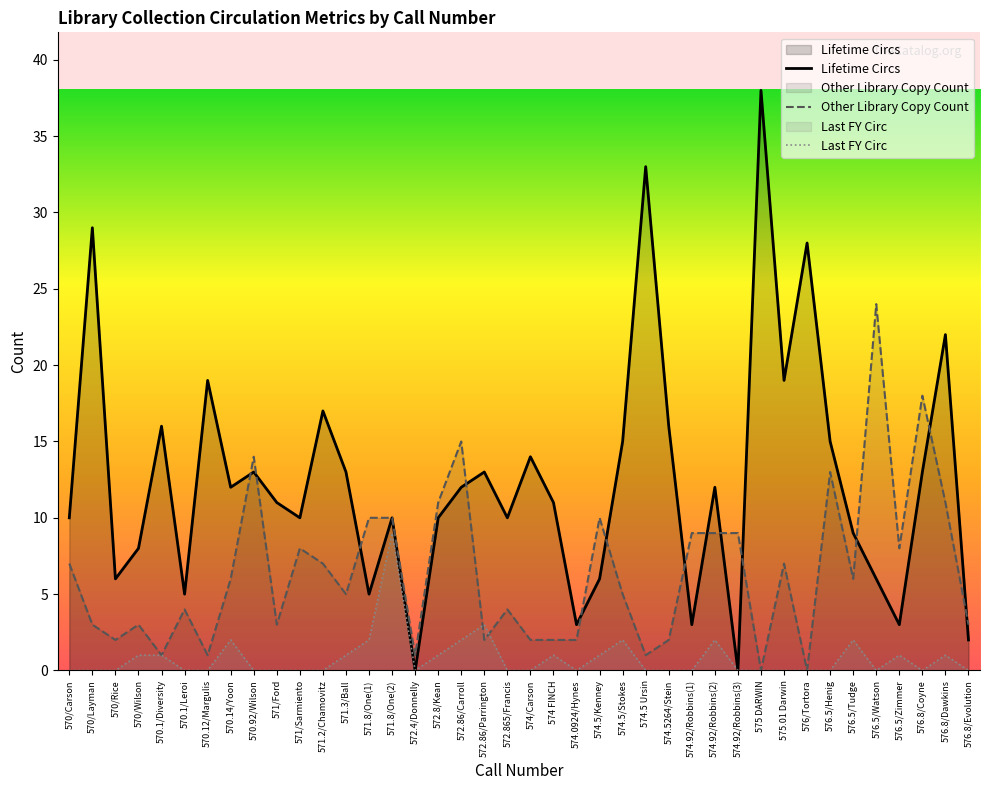

What is the sum of the Last FY Circ values at 571/Ford and 576.8/Dawkins?

1